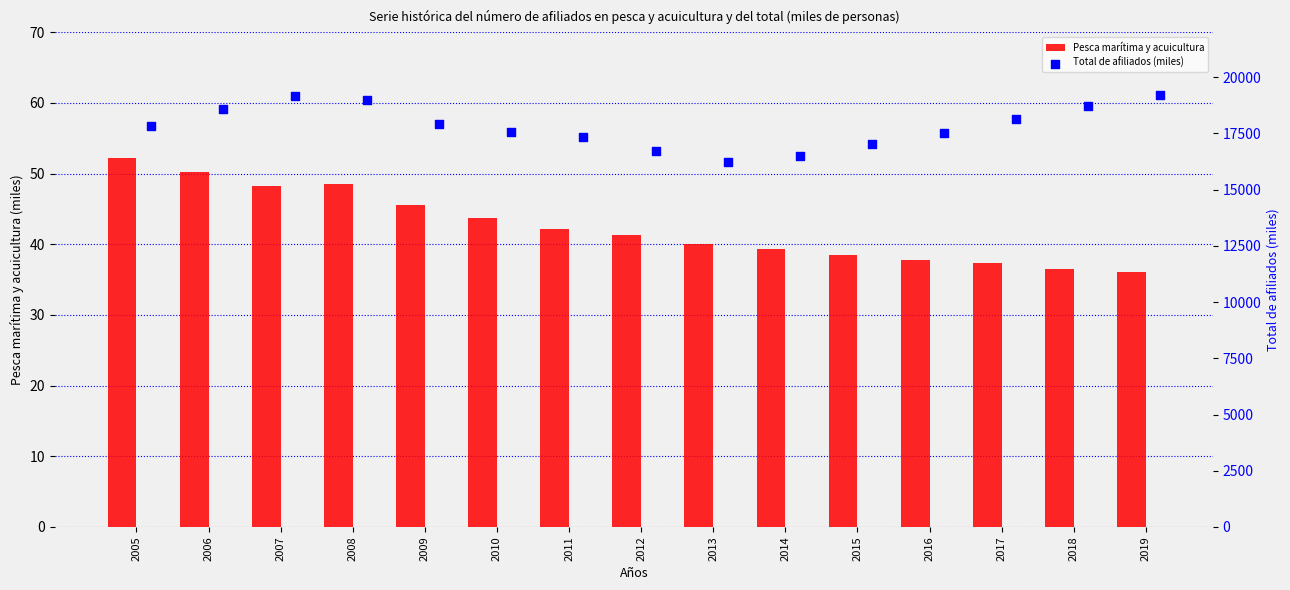

Which series reaches the maximum Y coordinate?

Total de afiliados (miles)